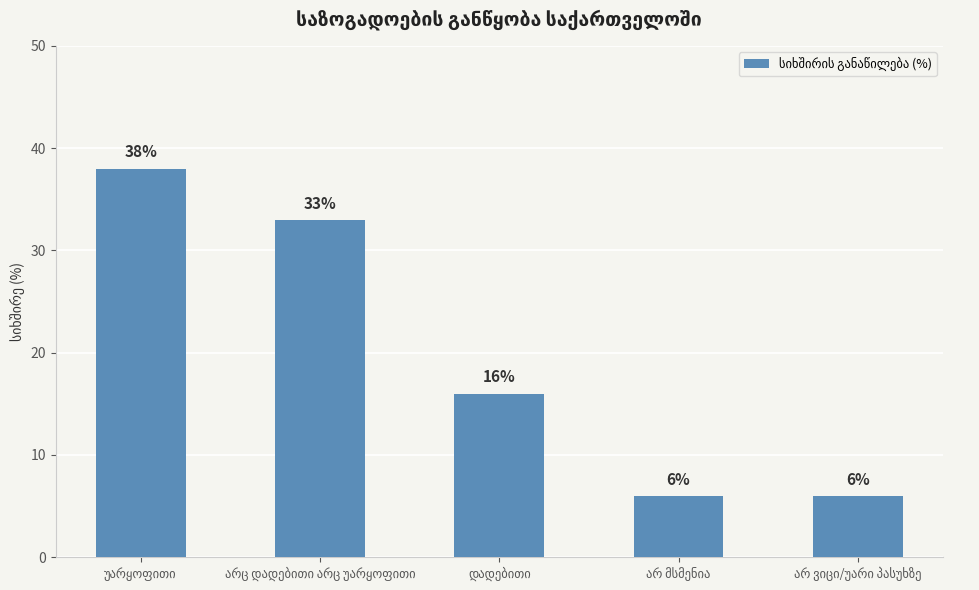

Count the values in the range 6 to 33.

4